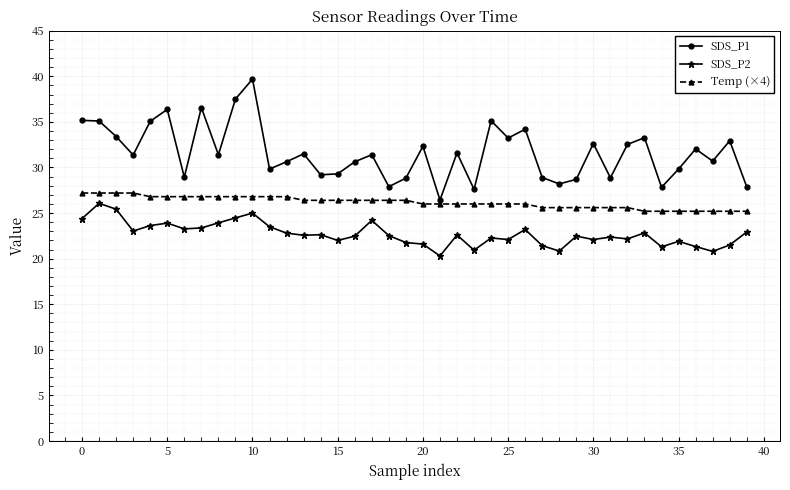

What is the difference between the maximum and second lowest values in the SDS_P1 series?

12.1